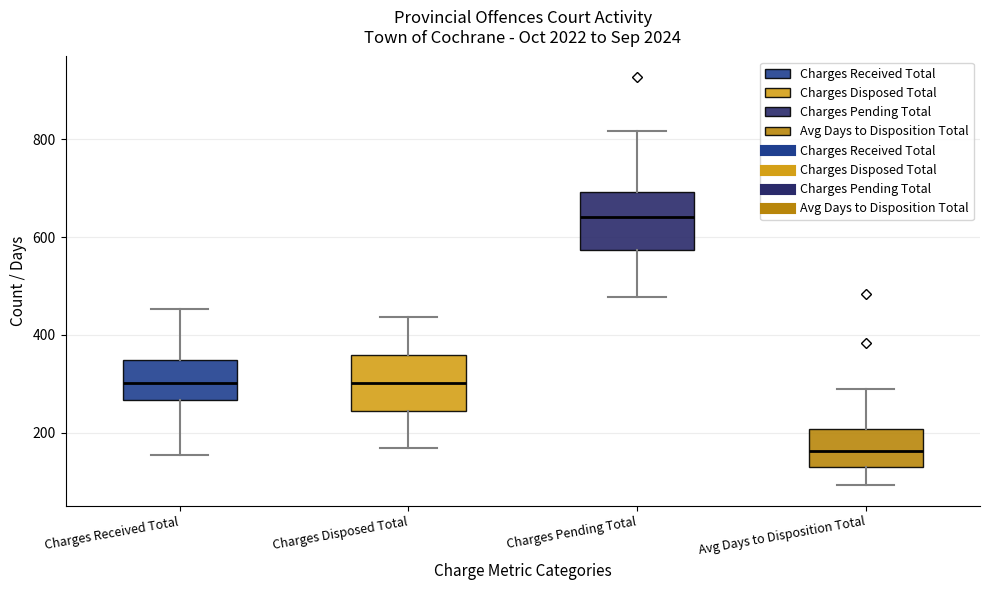

Which box has the highest median line?

Charges Pending Total